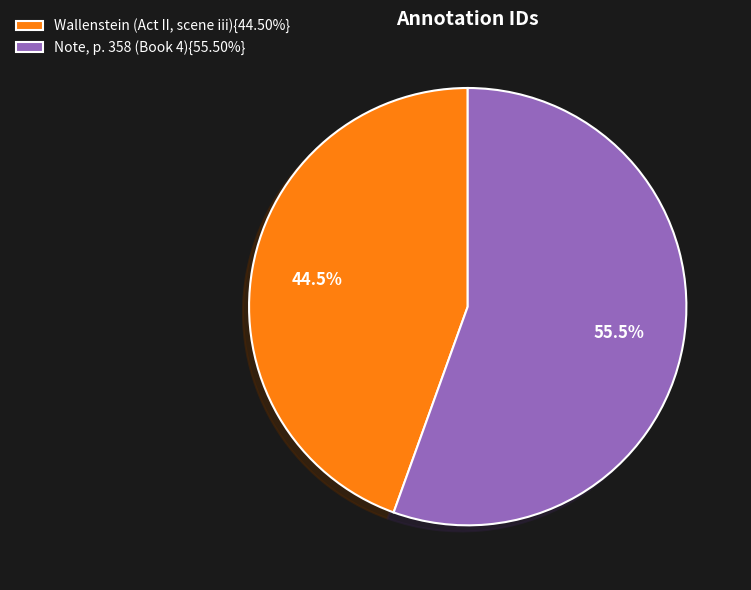

Is Wallenstein (Act II, scene iii){44.50%} the majority of the pie?

No